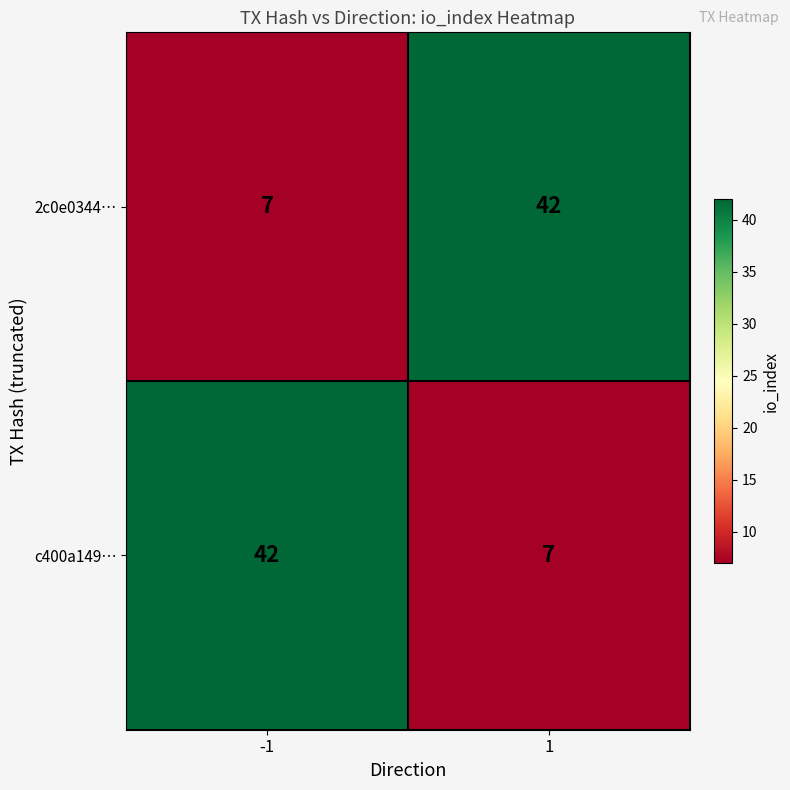

At 1, list the series in order from smallest to largest.

c400a149…, 2c0e0344…